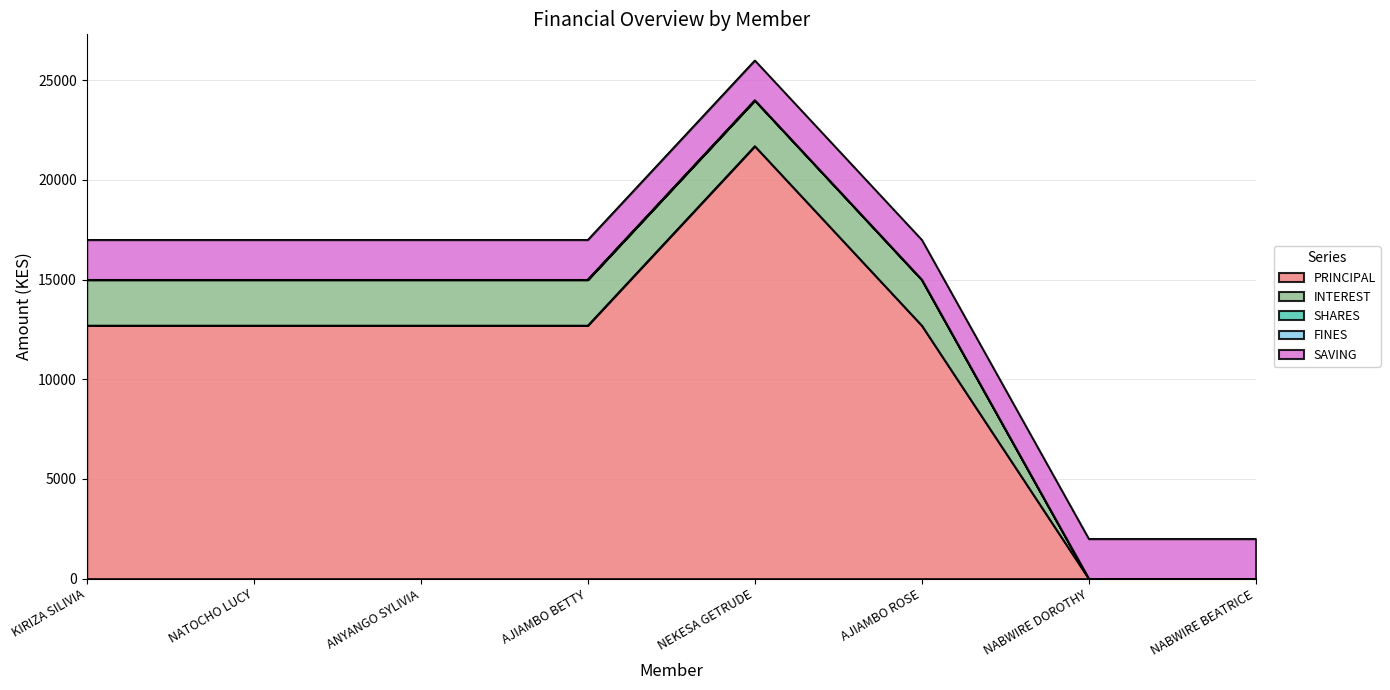

At KIRIZA SILIVIA, list the series in order from largest to smallest.

PRINCIPAL, INTEREST, SAVING, SHARES, FINES